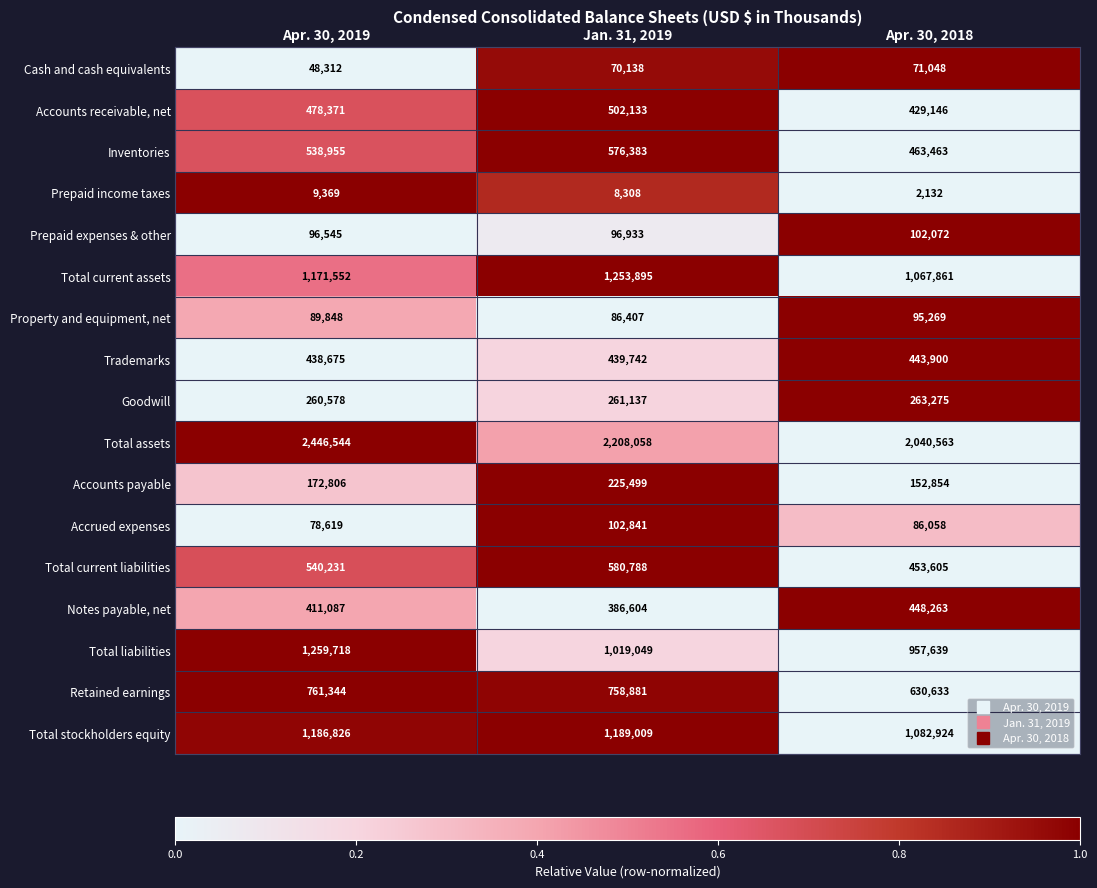

Which series has the largest total across all categories?

Total assets